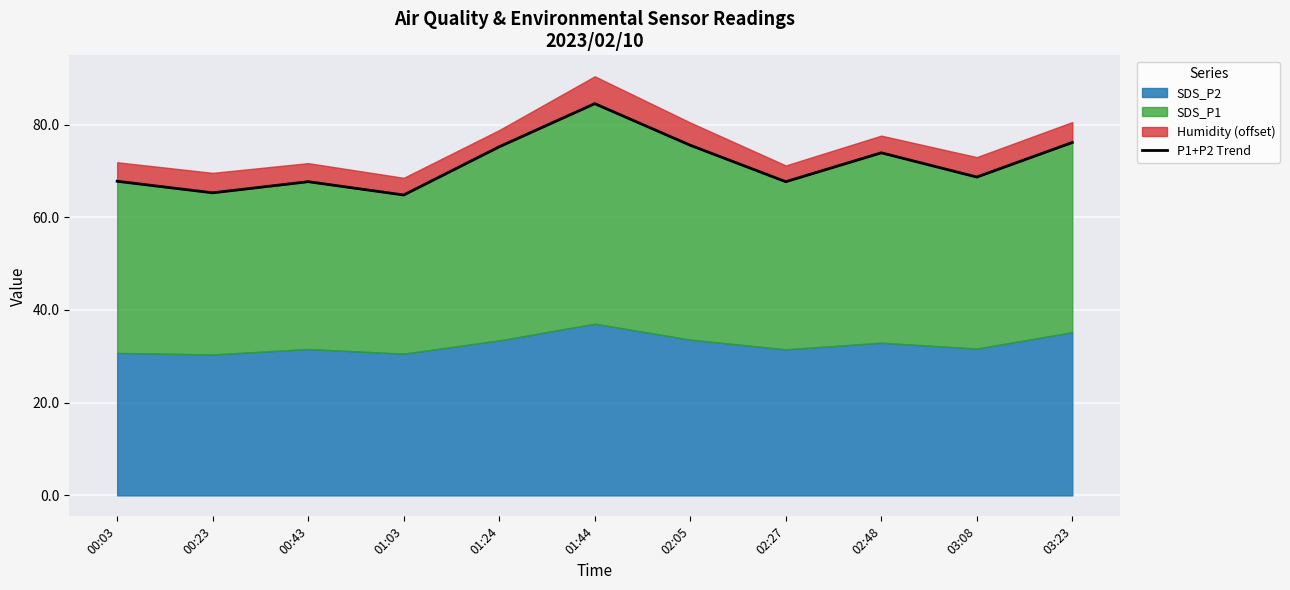

What is the change in value from 00:23 to 01:24?

+9.9